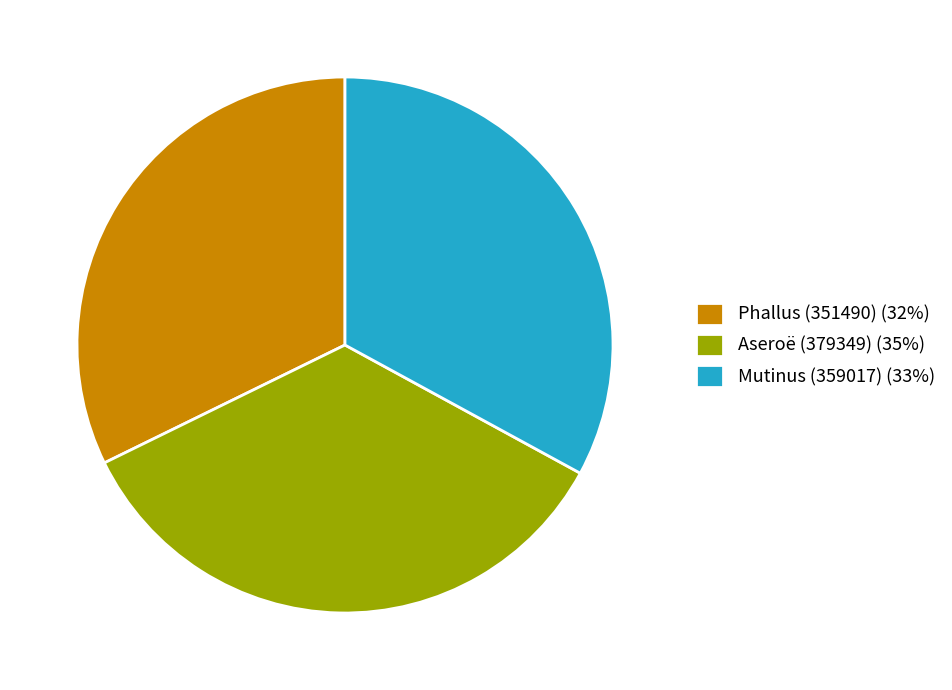

Do Aseroë (379349) (35%) and Phallus (351490) (32%) together represent more than half of the pie?

Yes